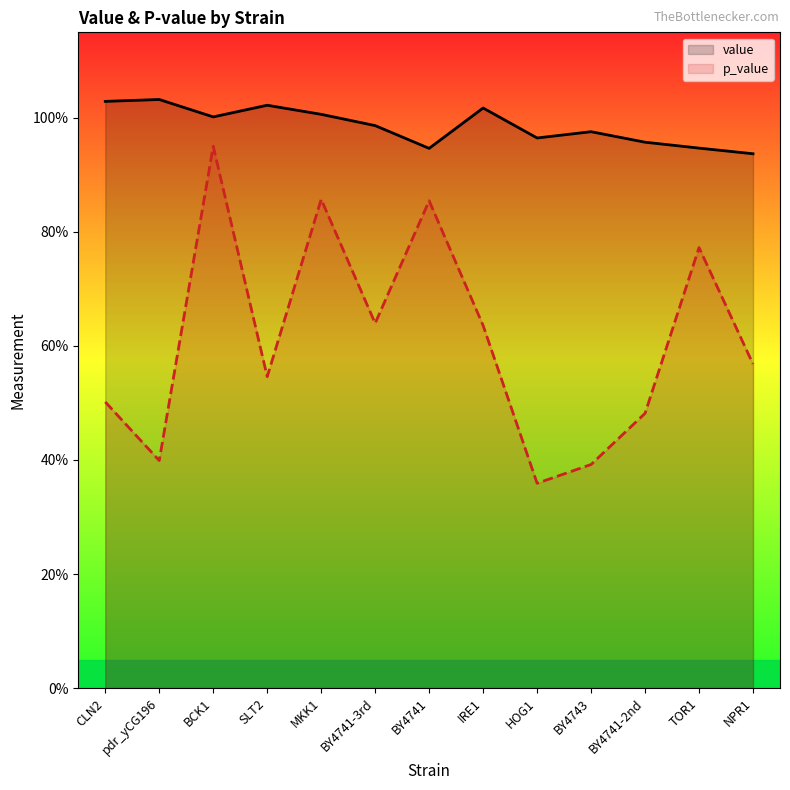

At which category is the sum across all series the highest?

BCK1